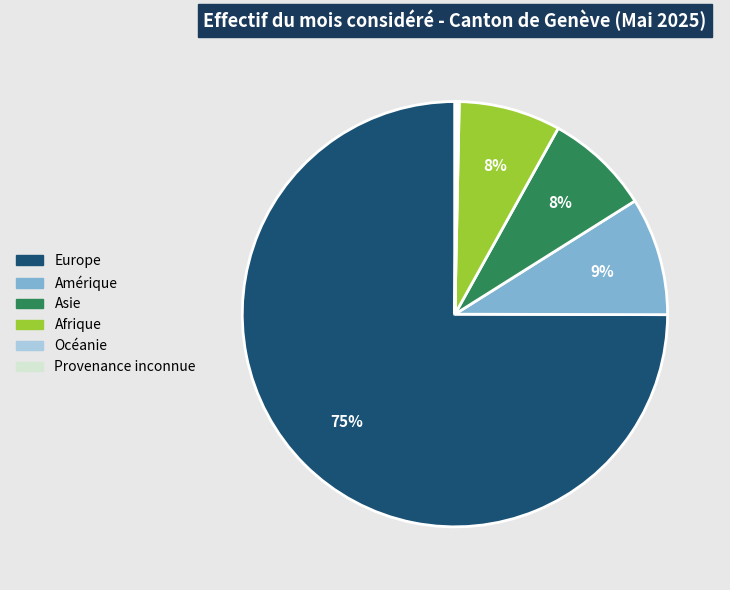

Is there any slice that represents more than half of the pie?

Yes